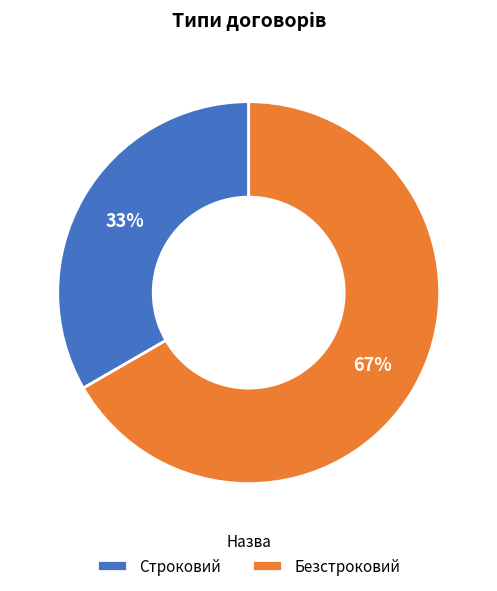

Is there a majority slice in this chart?

Yes